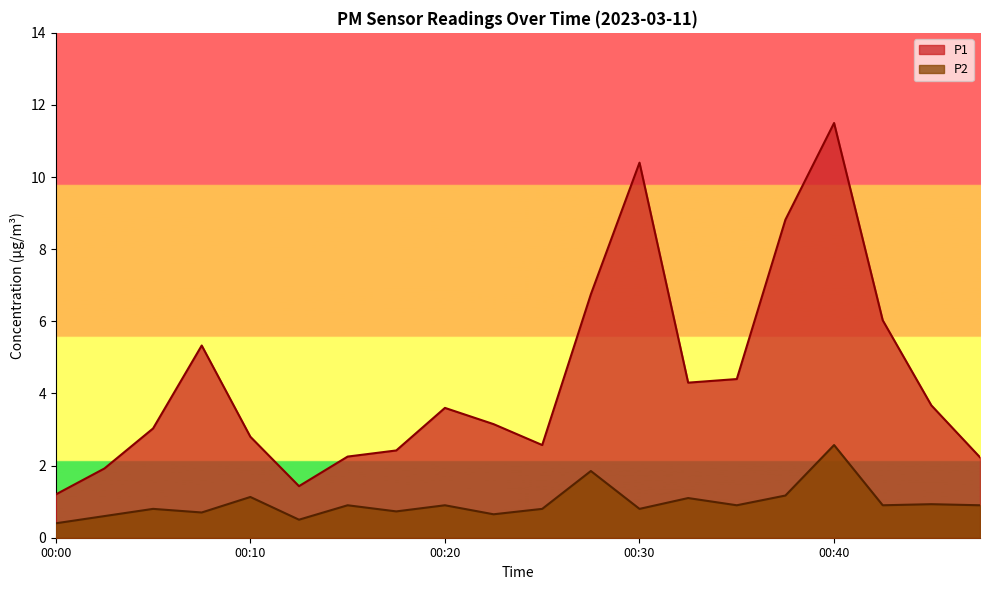

What is the value of the P1 point at the 13th from the left?

10.4